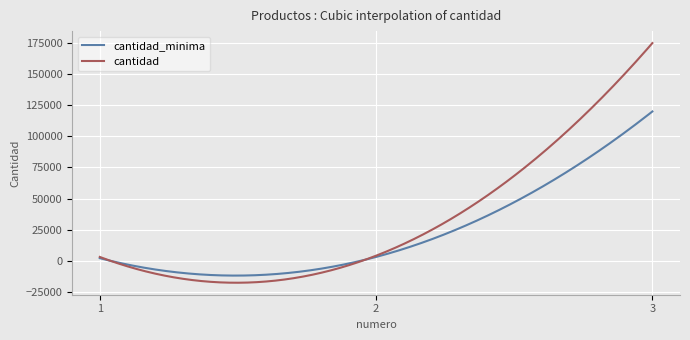

Rank the series by their average value, from highest to lowest.

cantidad, cantidad_minima